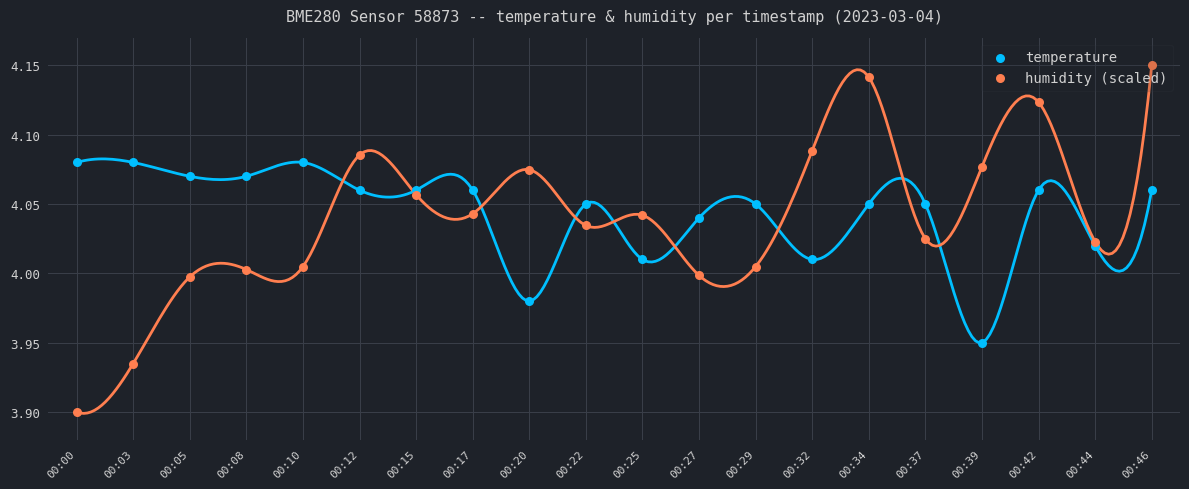

At which category is the sum across all series the highest?

00:46